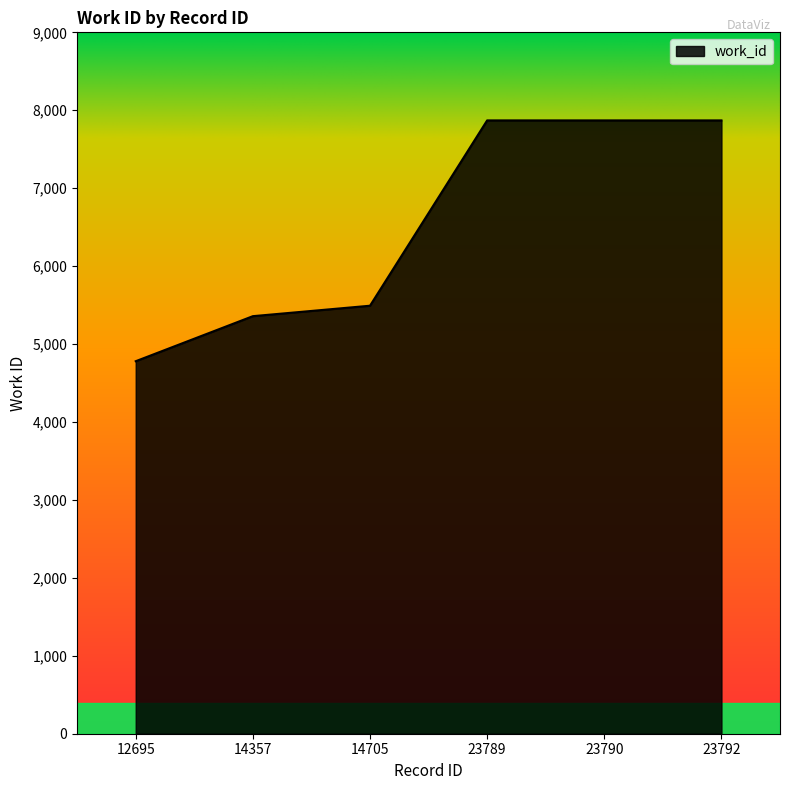

At which category does the chart reach its peak across all series?

23789